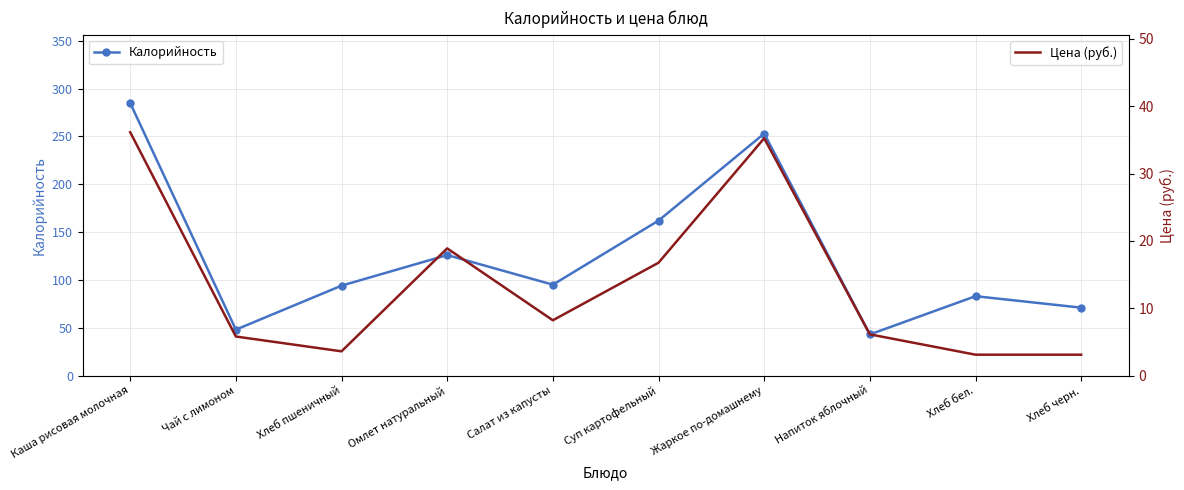

Does the chart have visible grid lines?

Yes